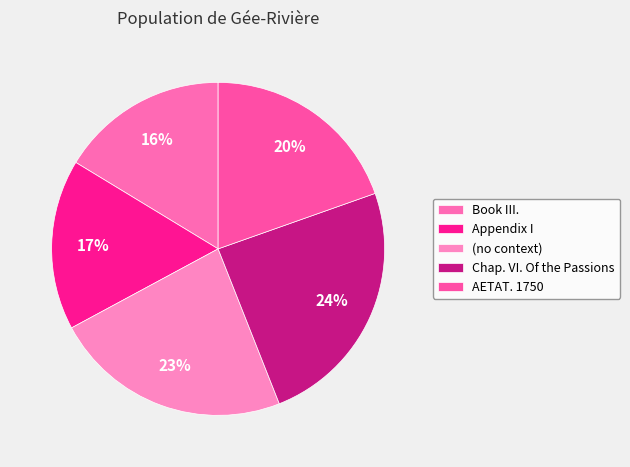

What percentage is NOT represented by Appendix I?

83.4%